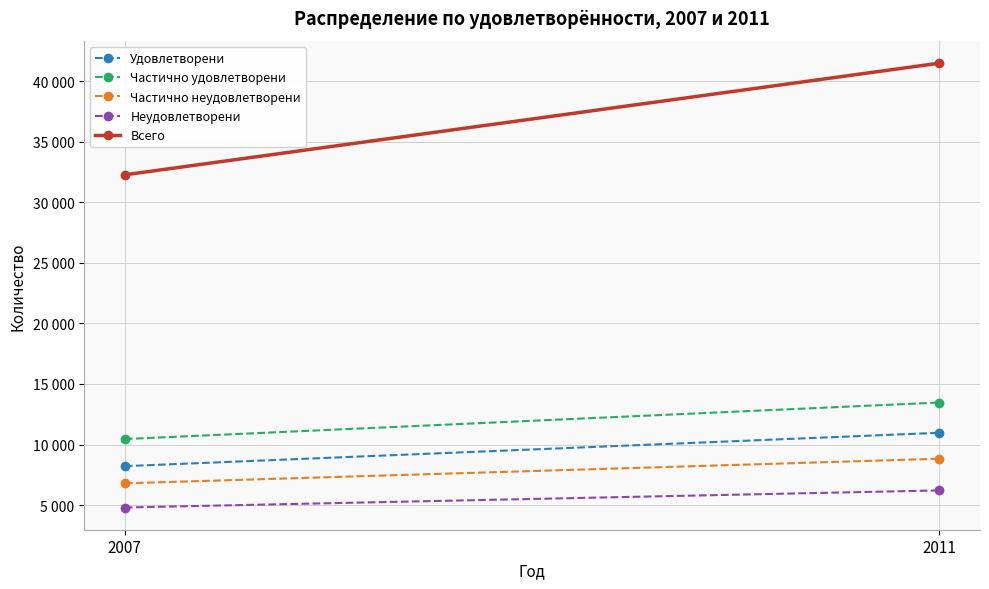

The value of Неудовлетворени at 2007 is 2657. True or false?

False